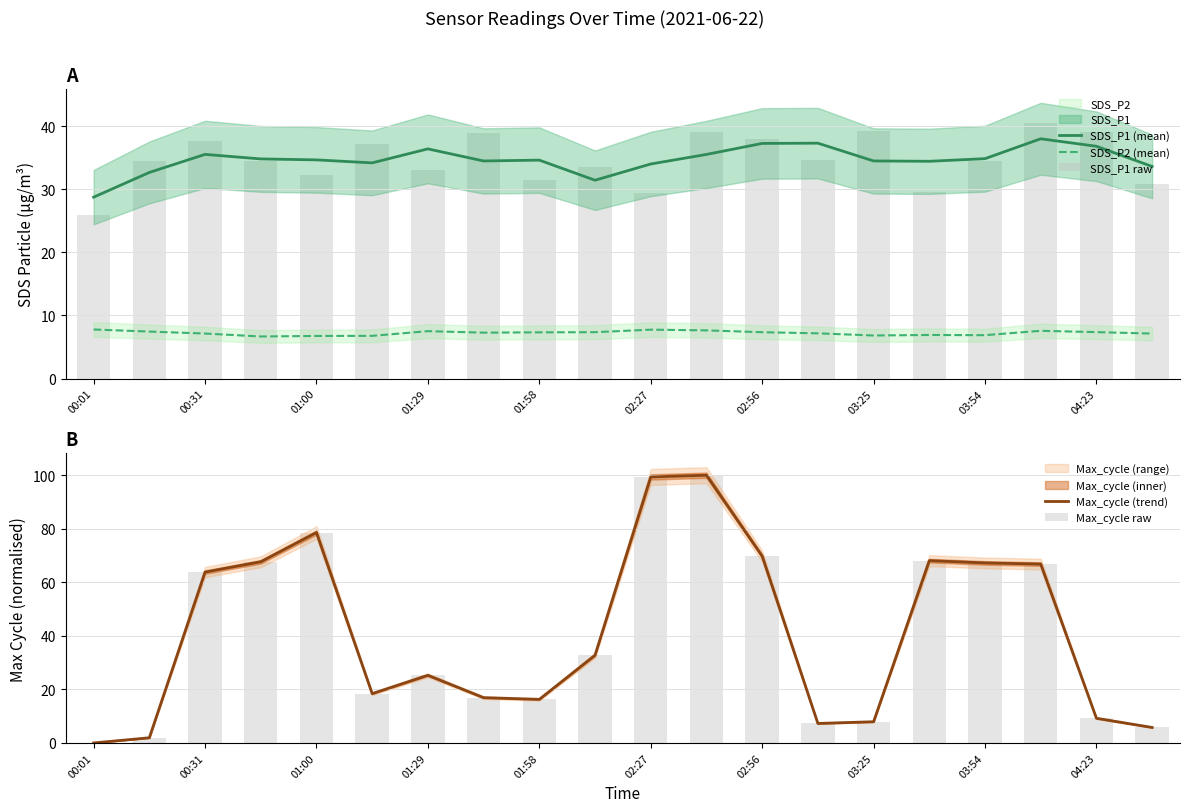

What is the average value of the SDS_P1 (mean) series?

34.7